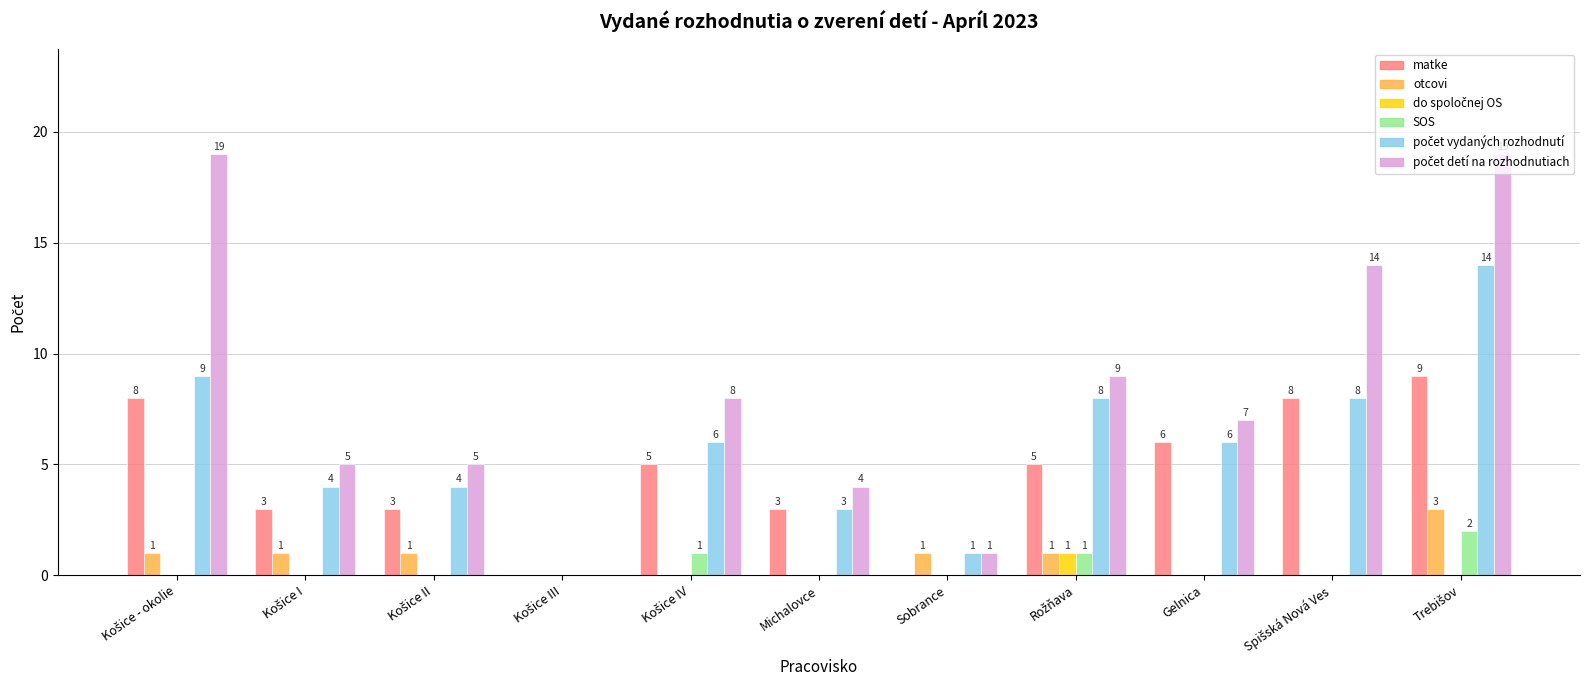

What is the maximum value shown in the chart?

19